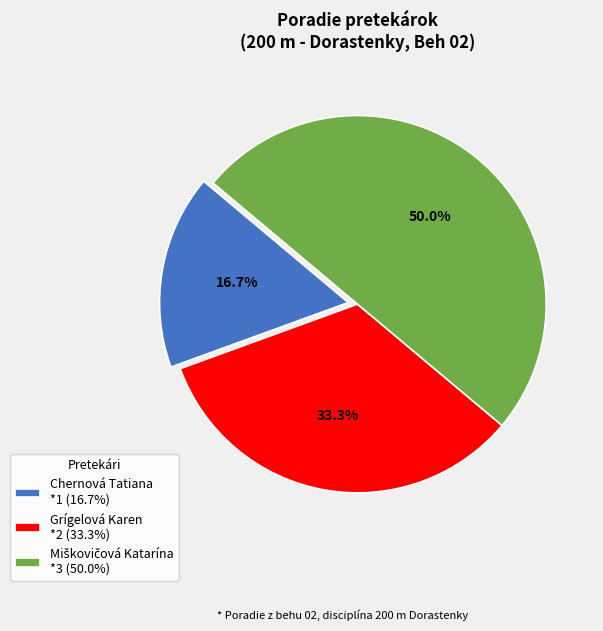

What is the total percentage of Grígelová Karen and Chernová Tatiana?

50.0%